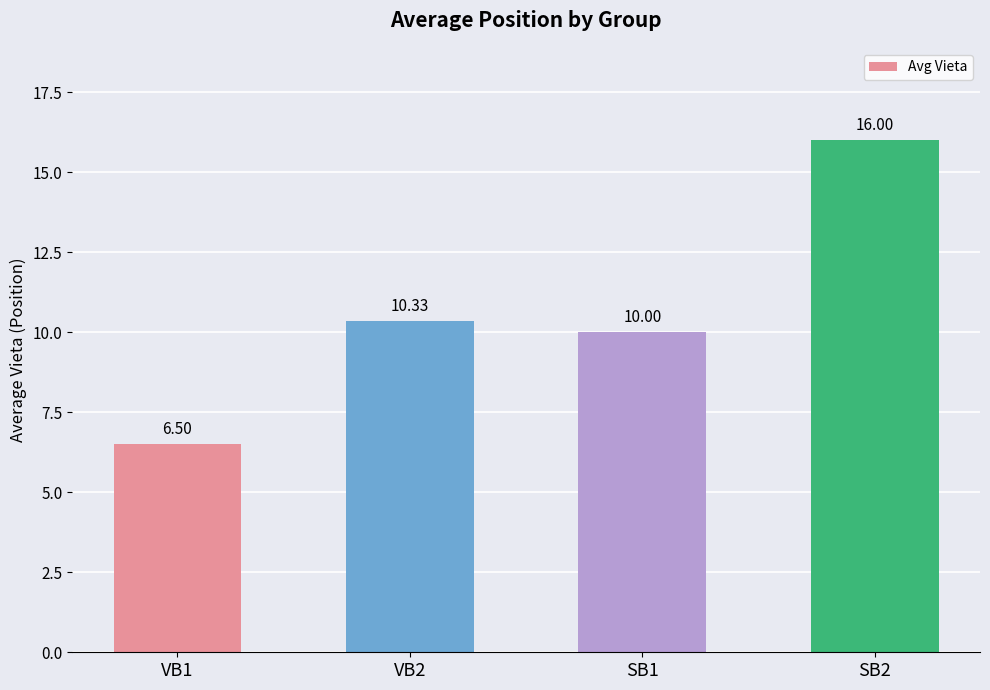

Rank the categories by value from highest to lowest.

SB2, VB2, SB1, VB1